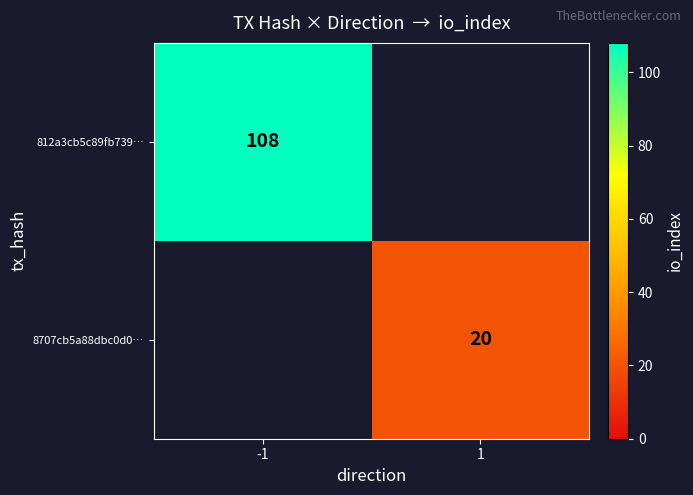

Is the value of 8707cb5a88dbc0d0… at 1 greater than the value of 812a3cb5c89fb739… at -1?

No